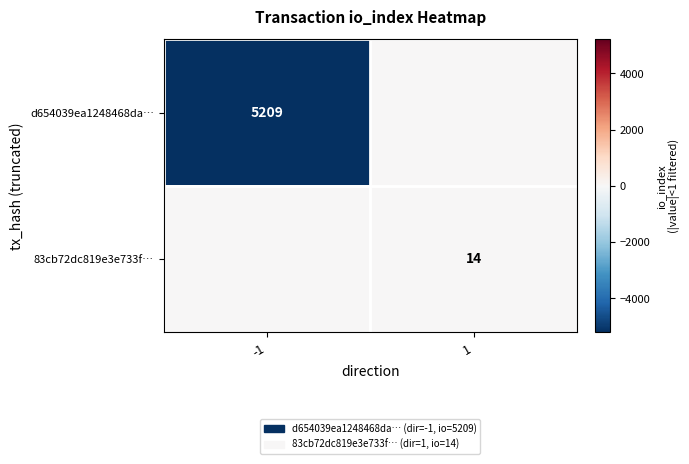

The 83cb72dc819e3e733f… series shows 14 at 1. True or false?

True